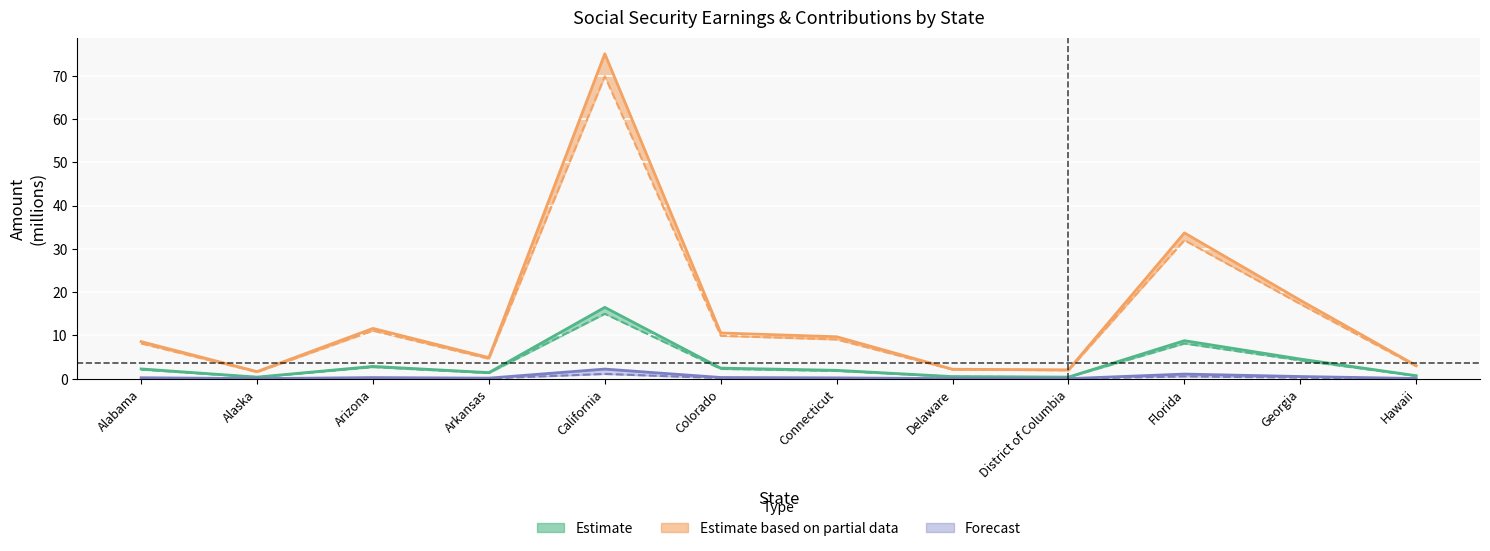

Which has a higher value, Delaware or Arizona?

Arizona